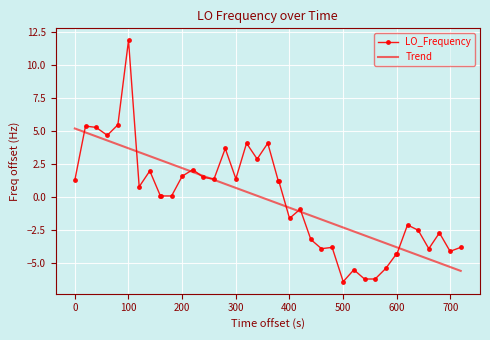

True or false: there are more than 2 points higher than both neighbors.

True